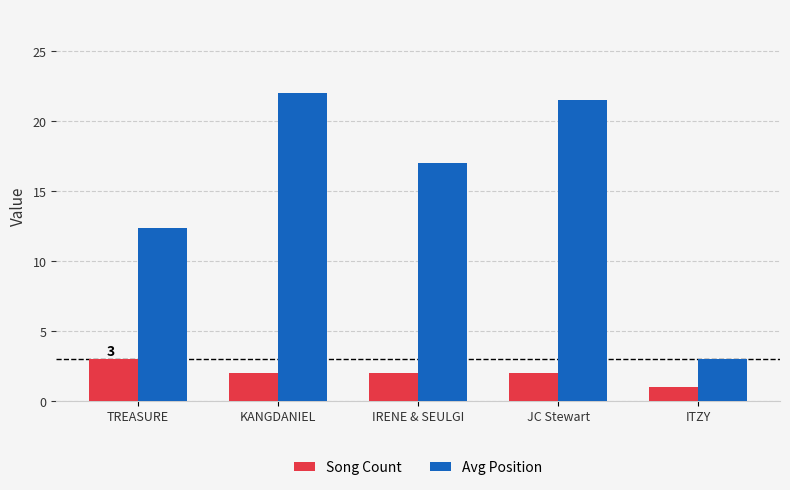

What is the difference between the maximum and second lowest values in the Avg Position series?

9.7